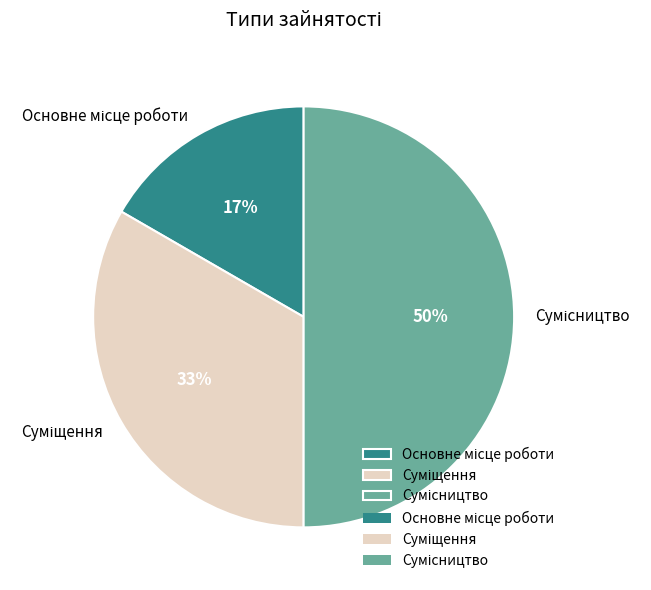

To the nearest percent, what is the average slice percentage?

33%